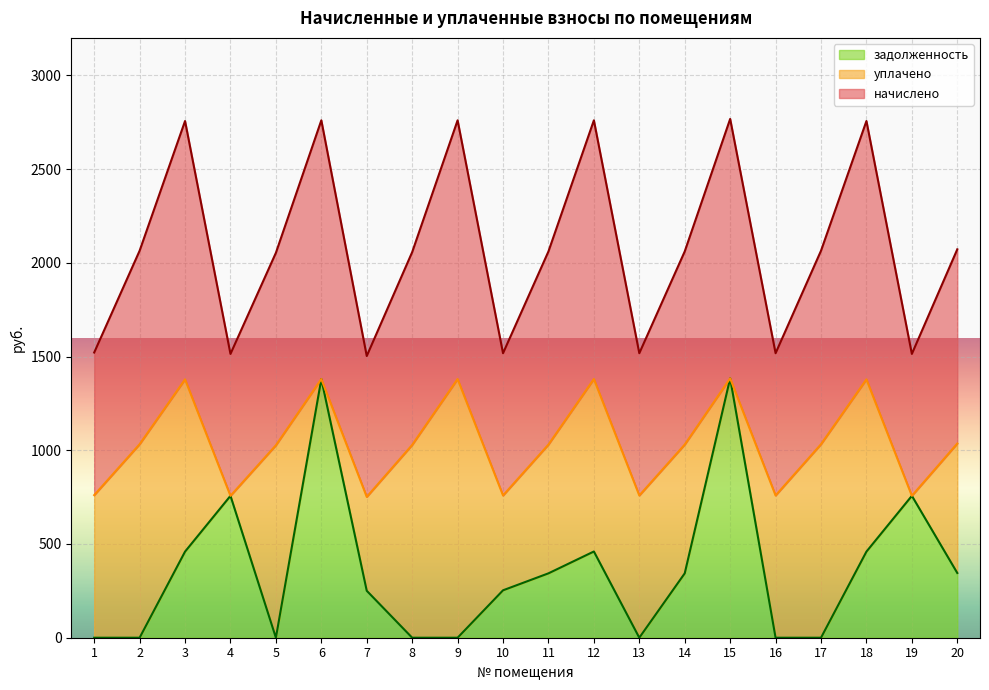

List the labels in order of начислено value, largest first.

15, 12, 6, 9, 3, 18, 20, 2, 17, 11, 14, 8, 5, 1, 10, 13, 16, 4, 19, 7